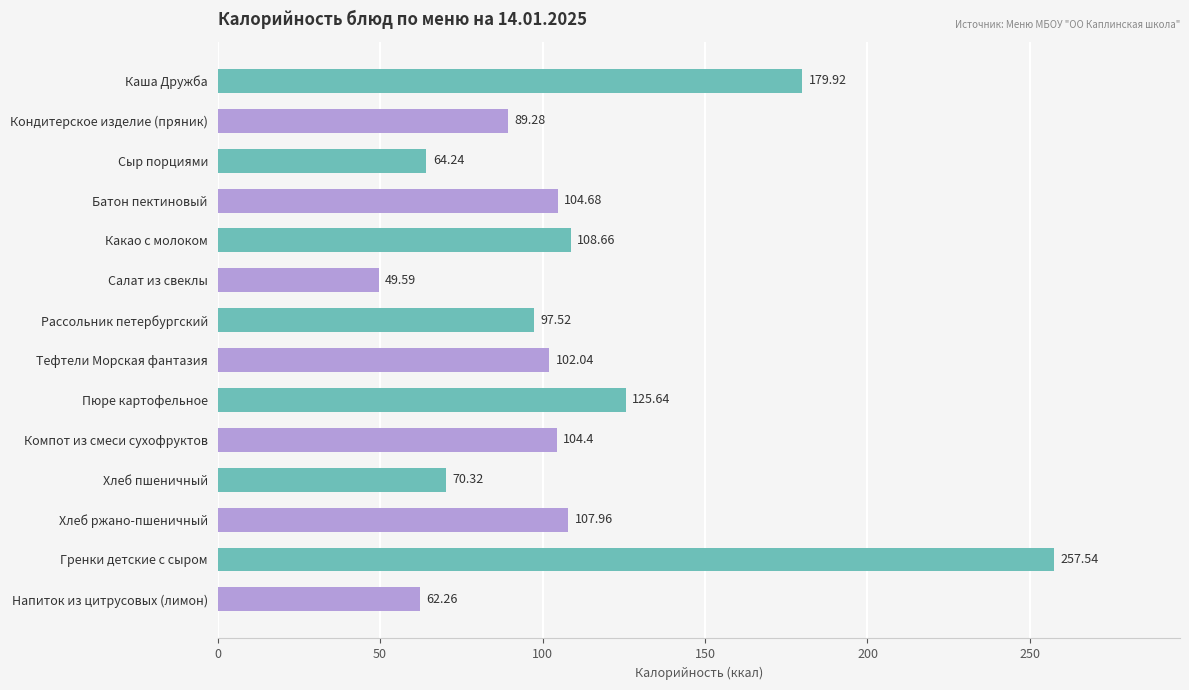

What is the label of the 2nd bar from the top?

Кондитерское изделие (пряник)